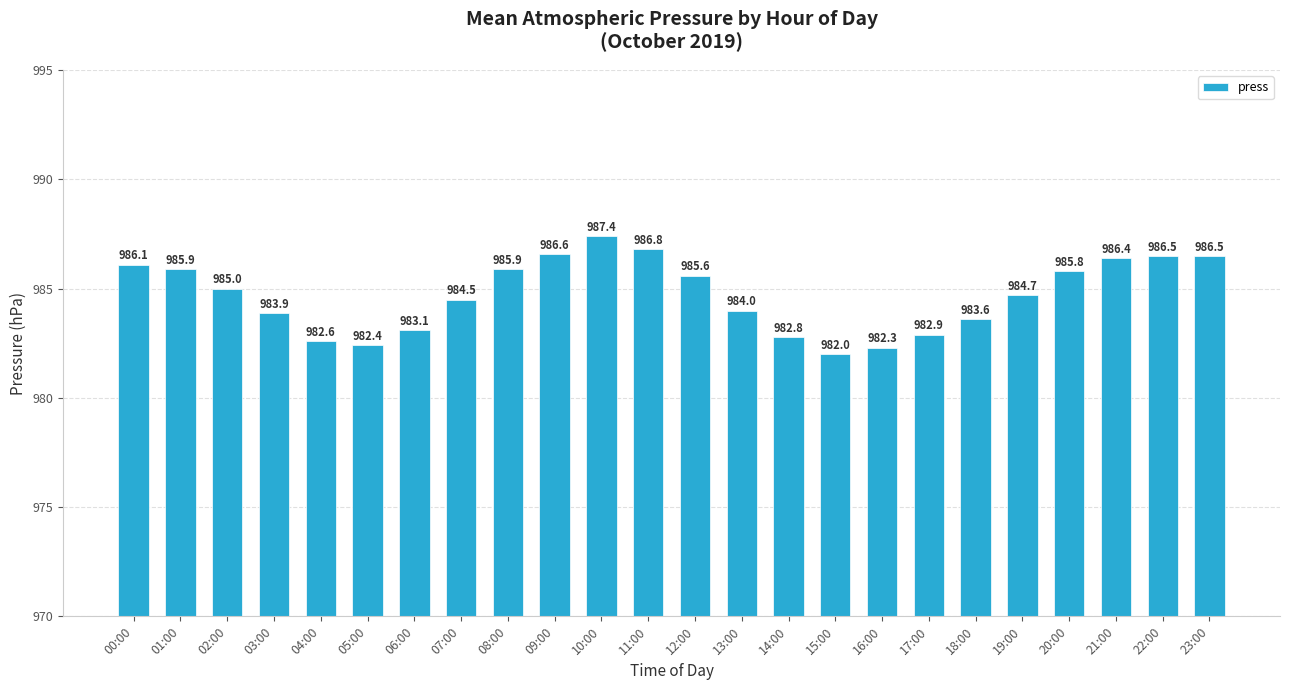

How many values are below 985?

12